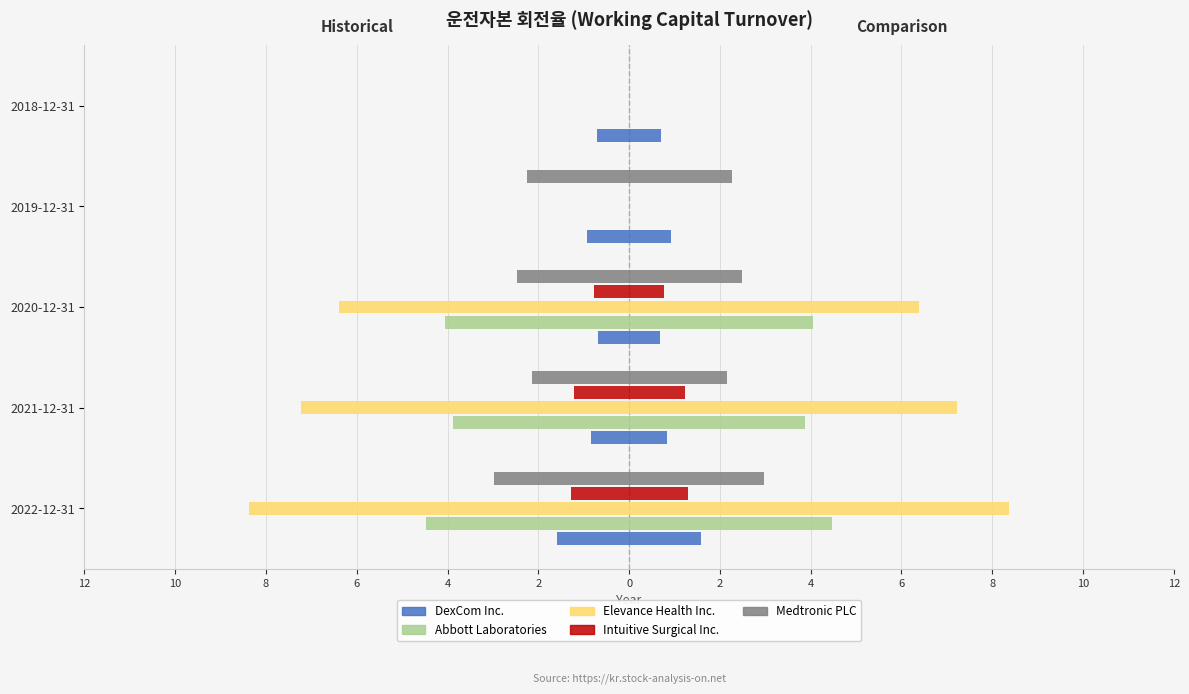

Reading right to left, what are all the values shown in this chart?

DexCom Inc.: -0.7	-0.9	-0.7	-0.8	-1.6
Abbott Laboratories: 0.0	0.0	-4.1	-3.9	-4.5
Elevance Health Inc.: 0.0	0.0	-6.4	-7.2	-8.4
Intuitive Surgical Inc.: 0.0	0.0	-0.8	-1.2	-1.3
Medtronic PLC: 0.0	-2.3	-2.5	-2.1	-3.0